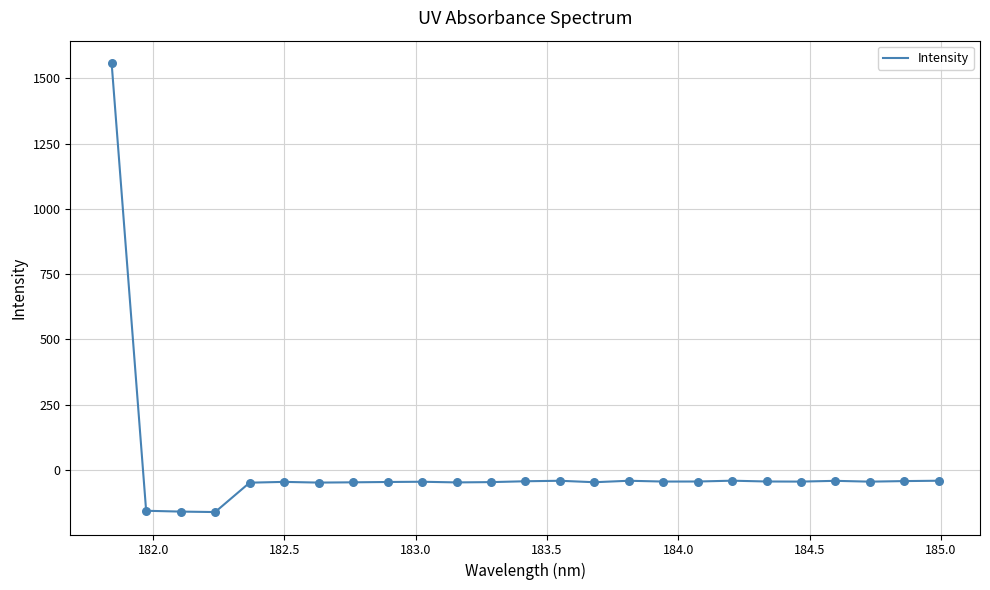

What is the minimum value shown in the chart?

-160.6